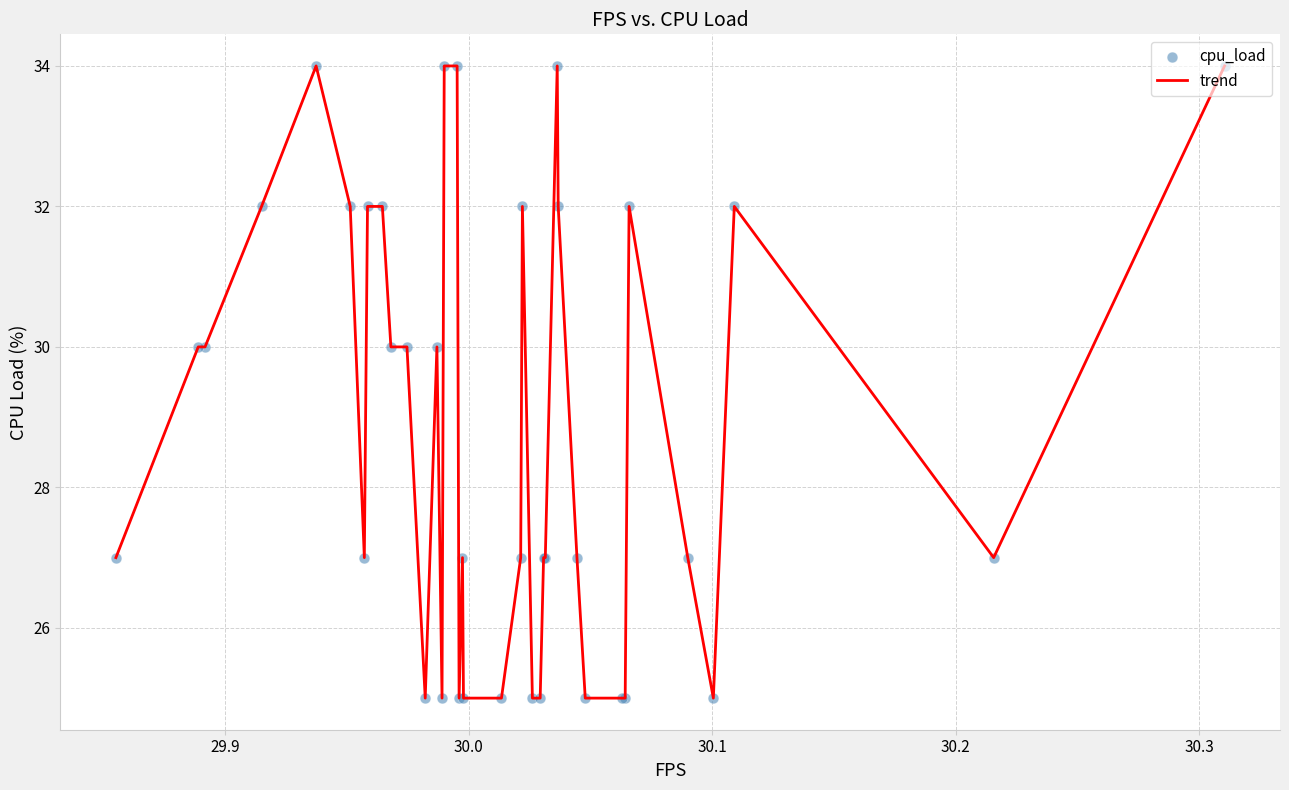

What is the difference between the maximum and minimum values?

9